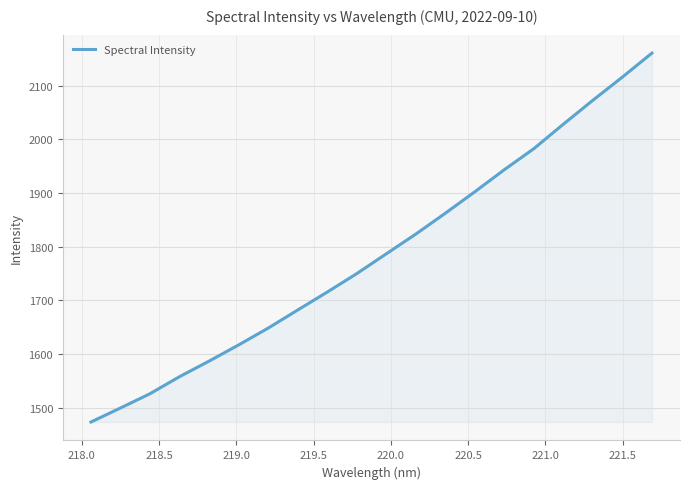

Count the number of values greater than 1786.

10